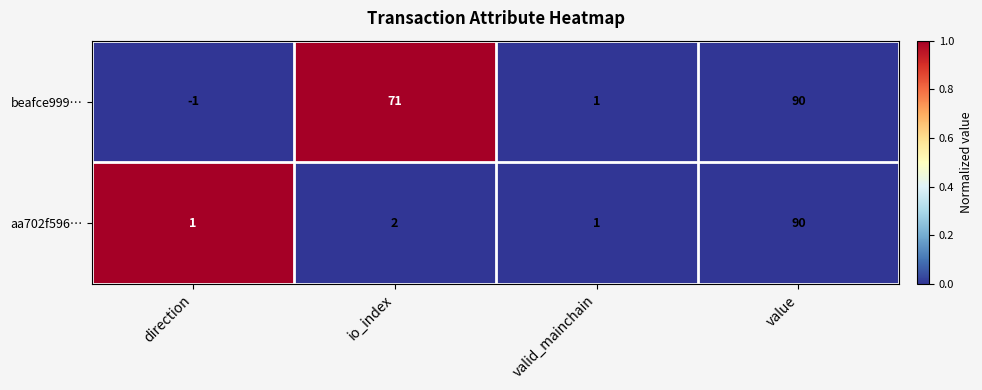

At which category is the sum across all series the highest?

value